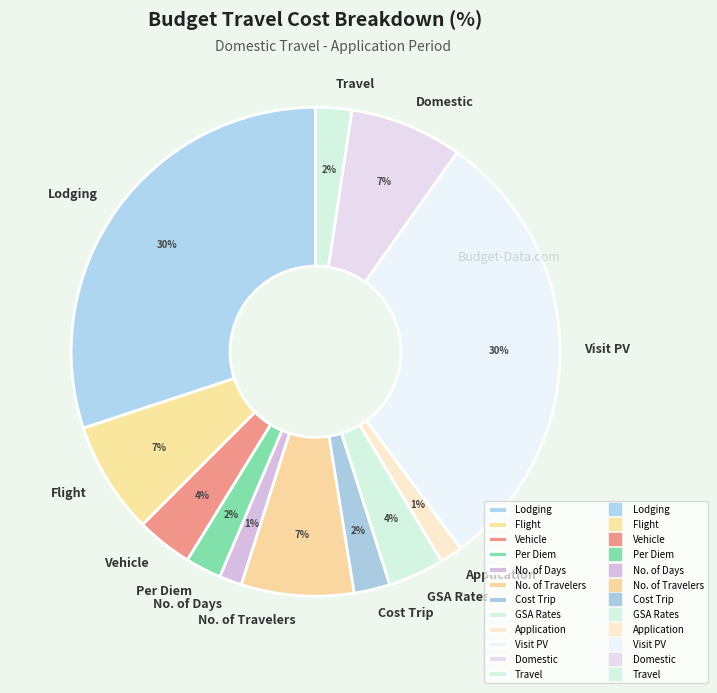

True or false: Flight accounts for 1% of the total.

False